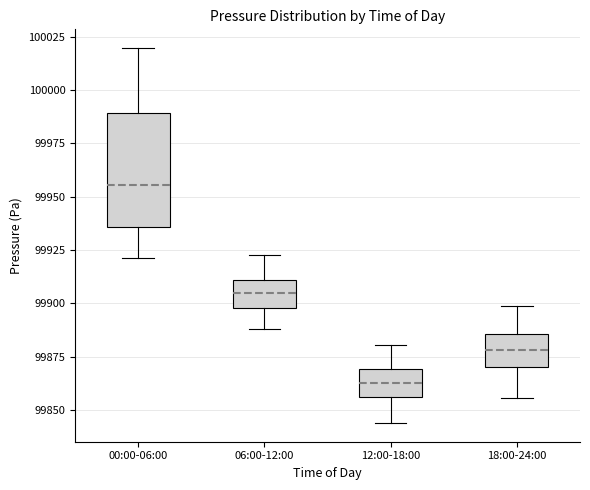

Which box has the lowest median line?

12:00-18:00